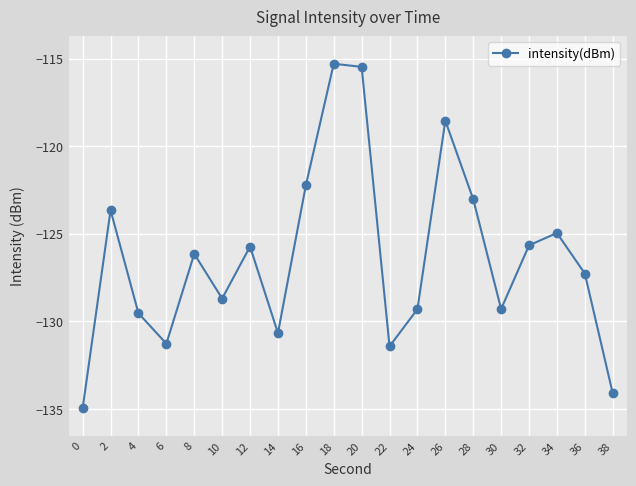

What is the difference between the values at 10 and 28?

5.7